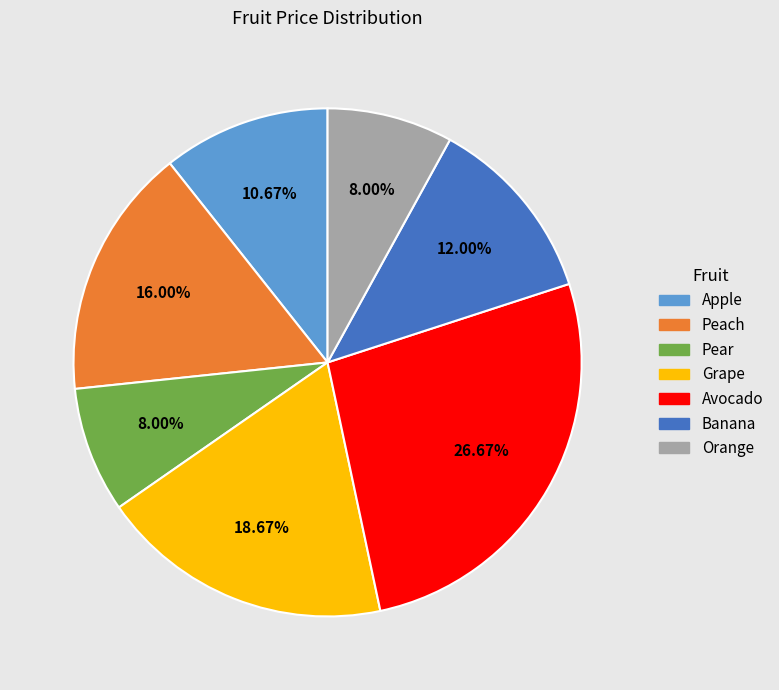

True or false: Pear accounts for 1% of the total.

False